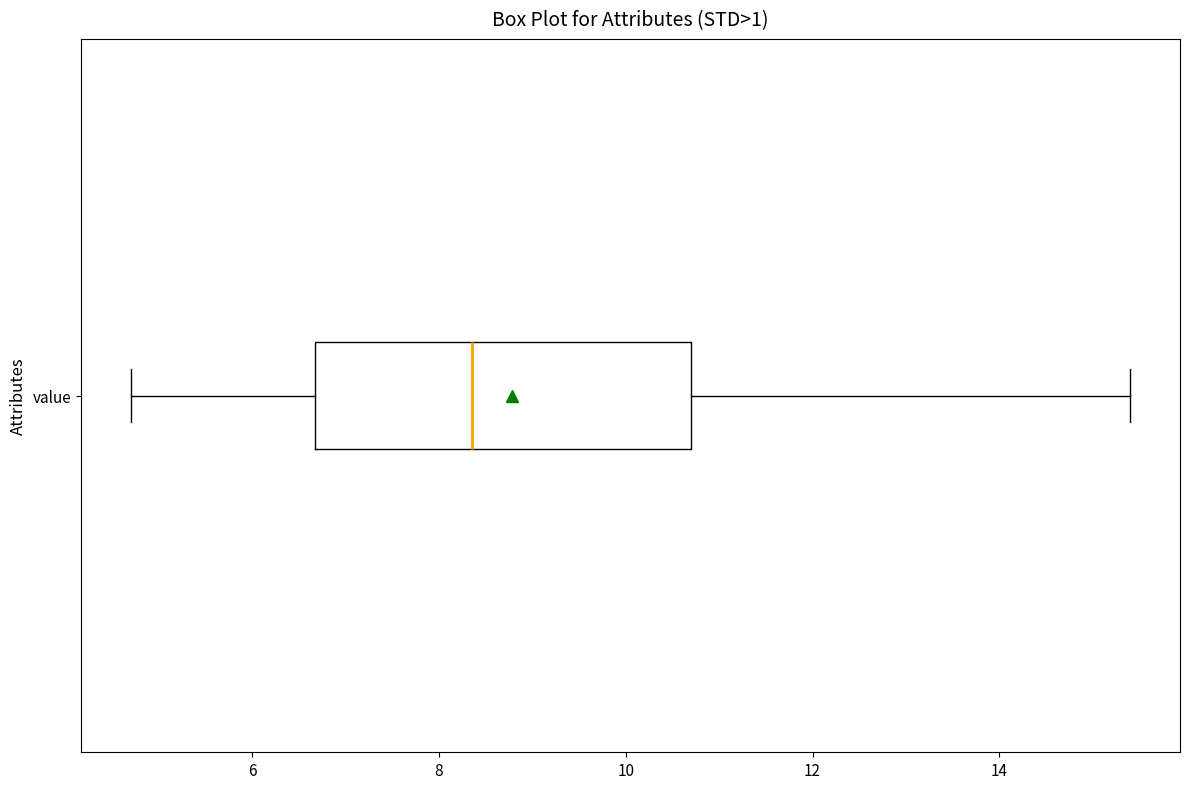

Transcribe this box plot: give where the median line is, the range the box spans, and where the two whiskers end, as read against the x-axis. The values are not printed on the chart, so give them approximately, as read against the axis.

median 8.4, box 6.6 to 10.8, whiskers 4.8 to 15.4